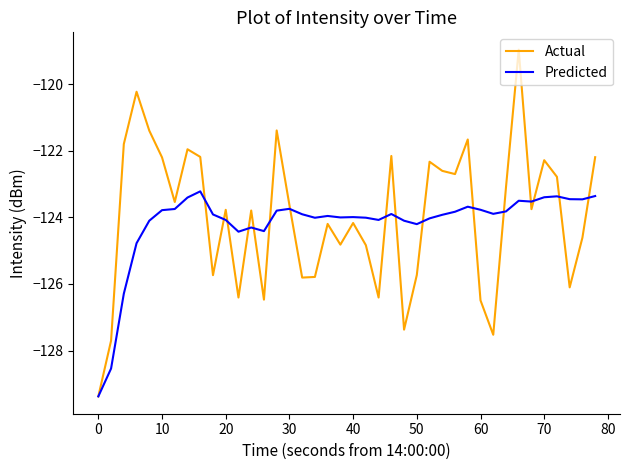

Rank the series by their maximum value, from highest to lowest.

Actual, Predicted